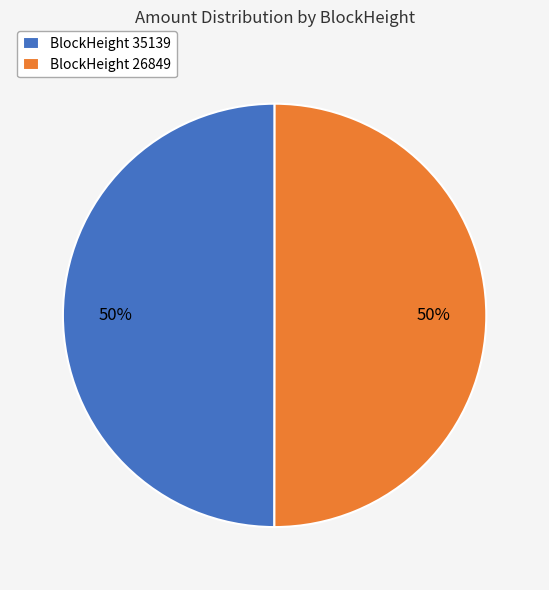

Is it true that BlockHeight 35139 is 50% of the pie?

True